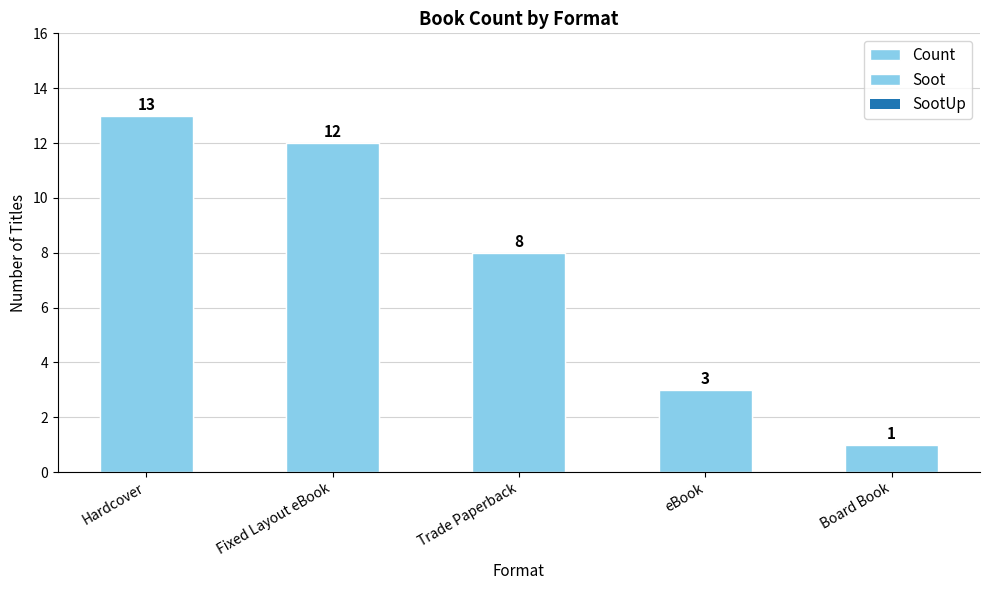

Reading left to right, transcribe all the data shown in this chart.

Count: Hardcover=13	Fixed Layout eBook=12	Trade Paperback=8	eBook=3	Board Book=1
Soot: Hardcover=13	Fixed Layout eBook=12	Trade Paperback=8	eBook=3	Board Book=1